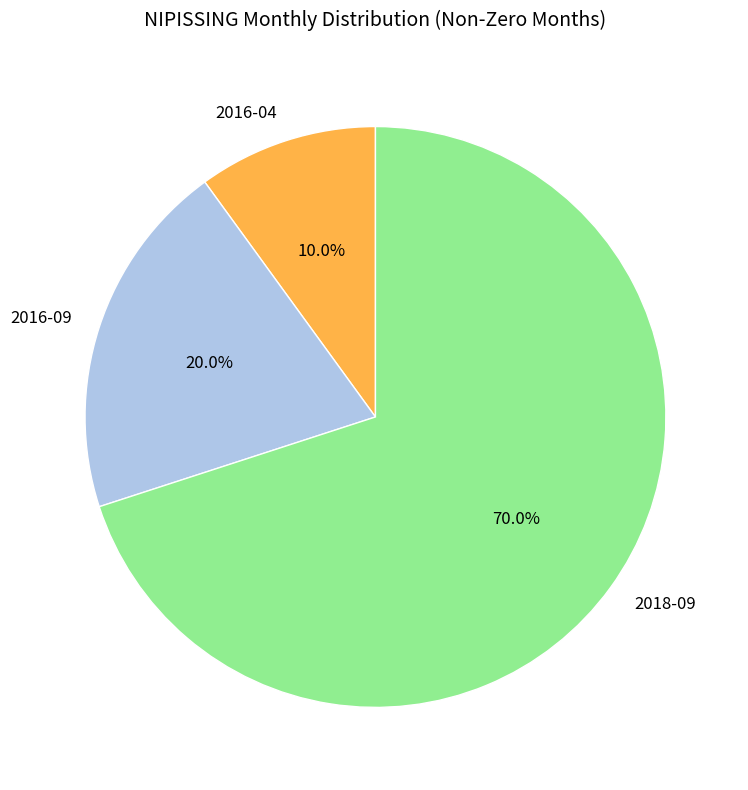

How many slices are in this pie chart?

3